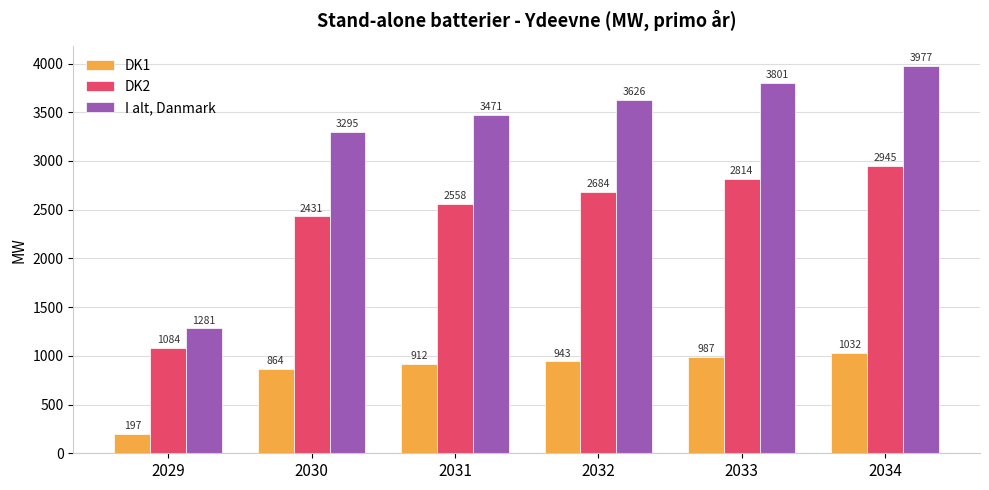

Which series changed the most between 2032 and 2033?

I alt, Danmark